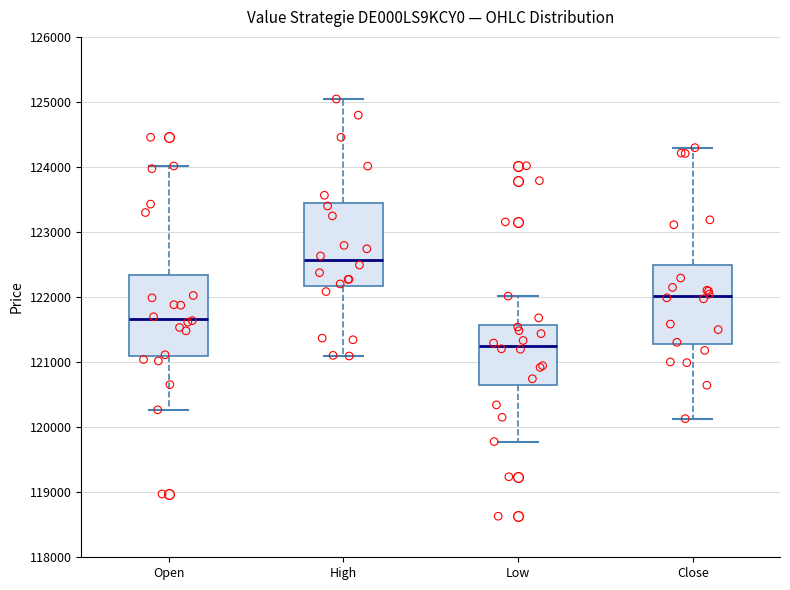

Reading left to right, read every box against the y-axis: the position of its median line, the range the box covers, and the ends of its whiskers. The values are not printed on the chart, so give them approximately, as read against the axis.

Open: median 121700, box 121100 to 122300, whiskers 120300 to 124000
High: median 122600, box 122200 to 123400, whiskers 121100 to 125000
Low: median 121200, box 120600 to 121600, whiskers 119800 to 122000
Close: median 122000, box 121300 to 122500, whiskers 120100 to 124300